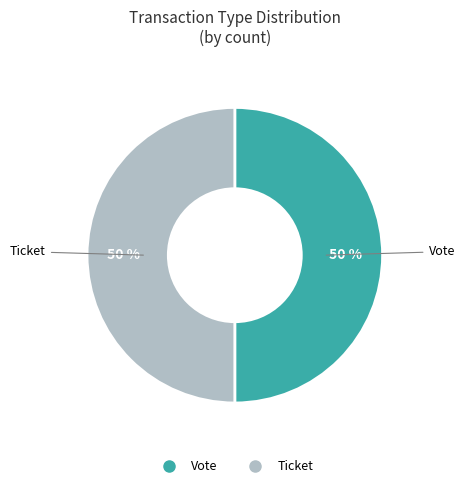

To the nearest percent, what is the average slice percentage?

50%